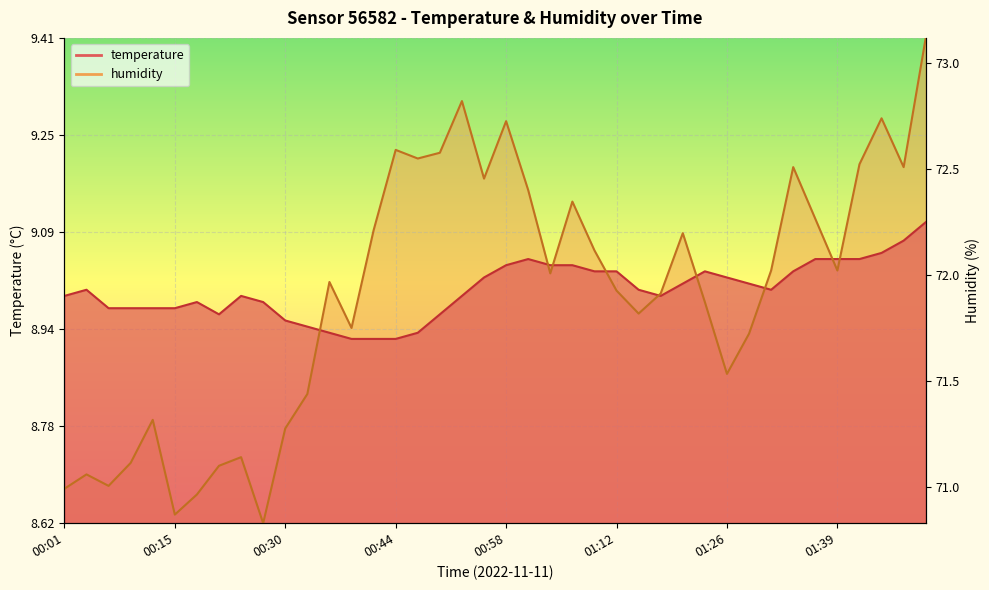

What is the average value of the temperature series?

9.0